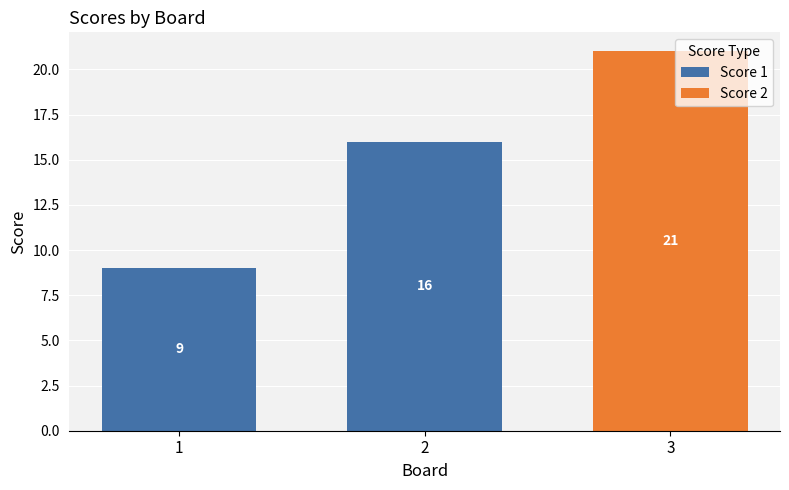

What is the average value of the Score 1 series?

8